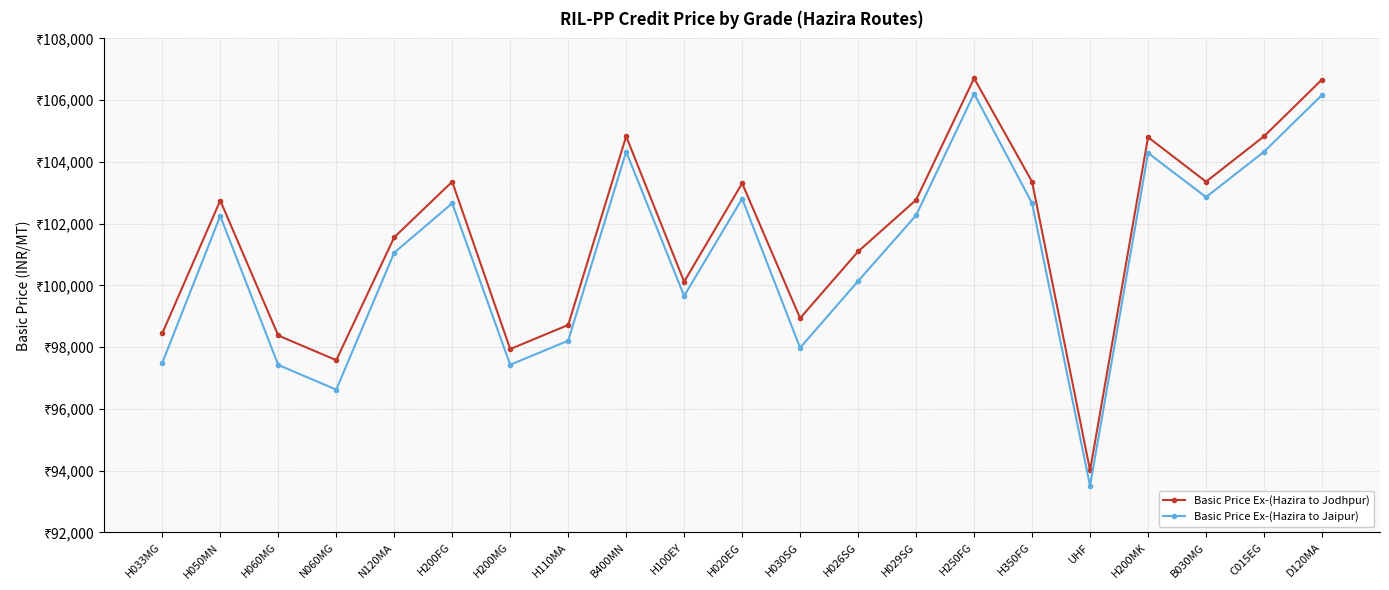

What are all the series names shown in the legend?

Basic Price Ex-(Hazira to Jodhpur), Basic Price Ex-(Hazira to Jaipur)